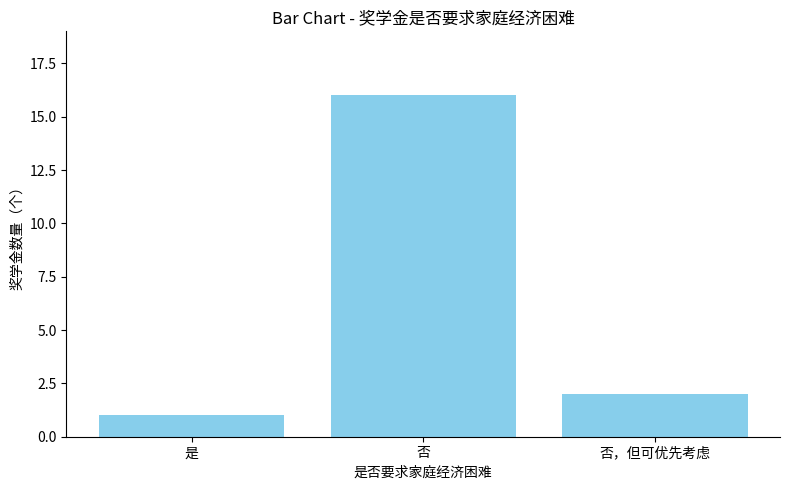

Does the chart contain any negative values?

No